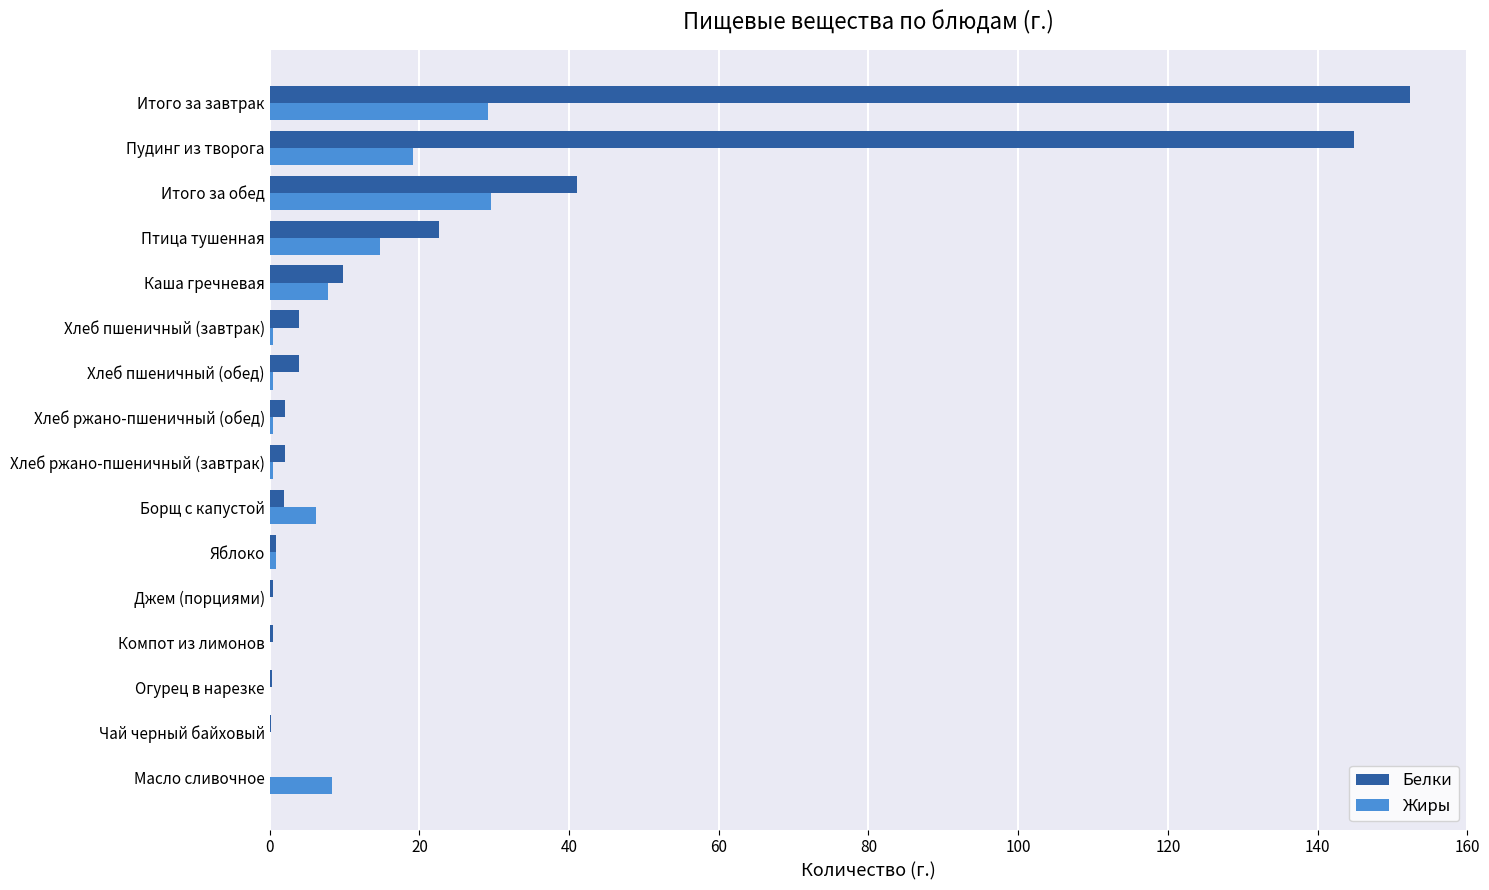

The Жиры series shows 13.3 at Масло сливочное. True or false?

False